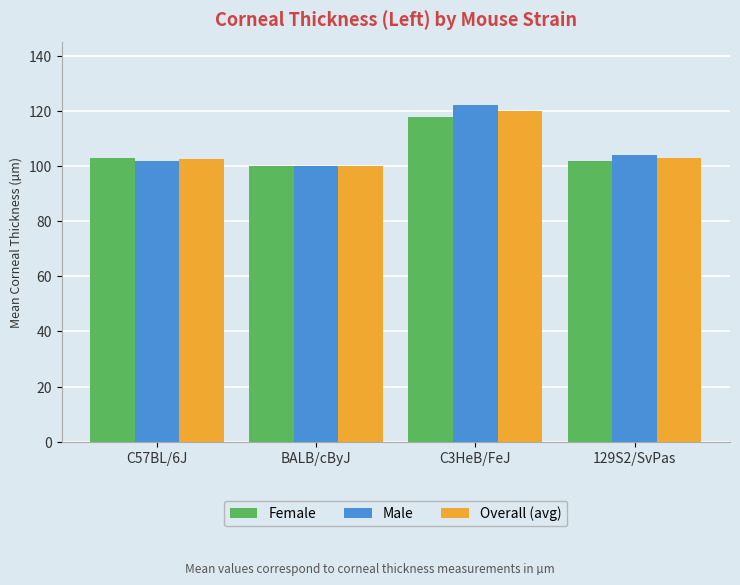

At which category is the sum across all series the highest?

C3HeB/FeJ